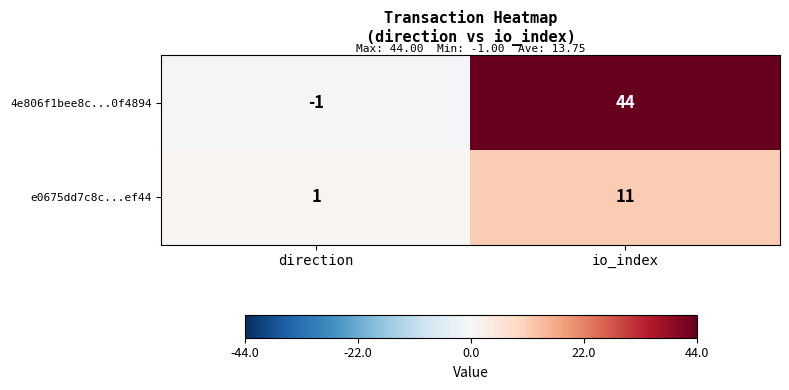

Rank the categories by e0675dd7c8c...ef44 value from highest to lowest.

io_index, direction